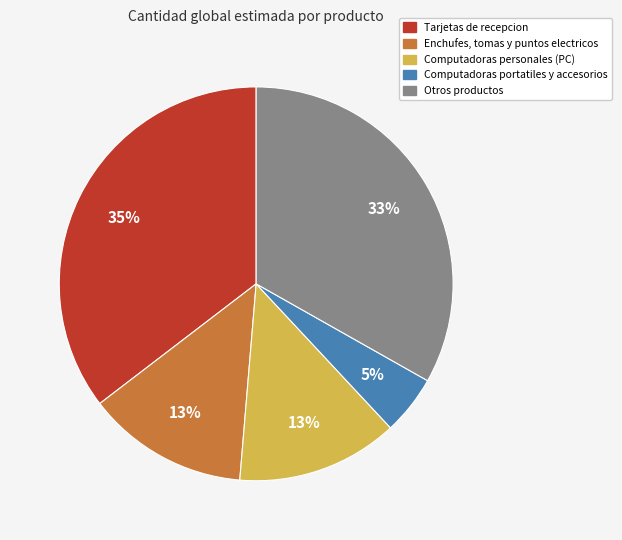

To the nearest percent, what is the average slice percentage?

20%